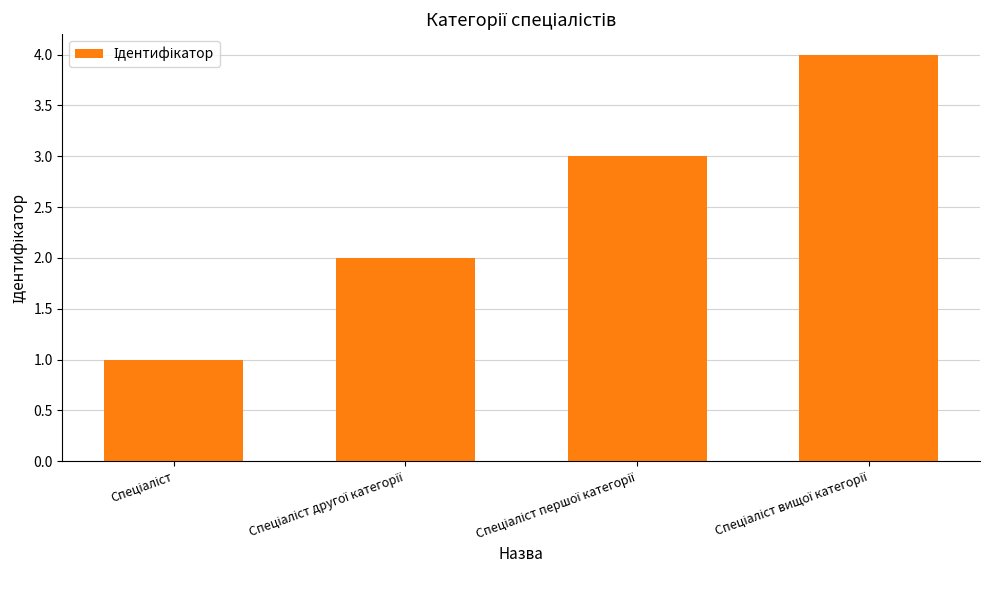

Does the chart contain any negative values?

No